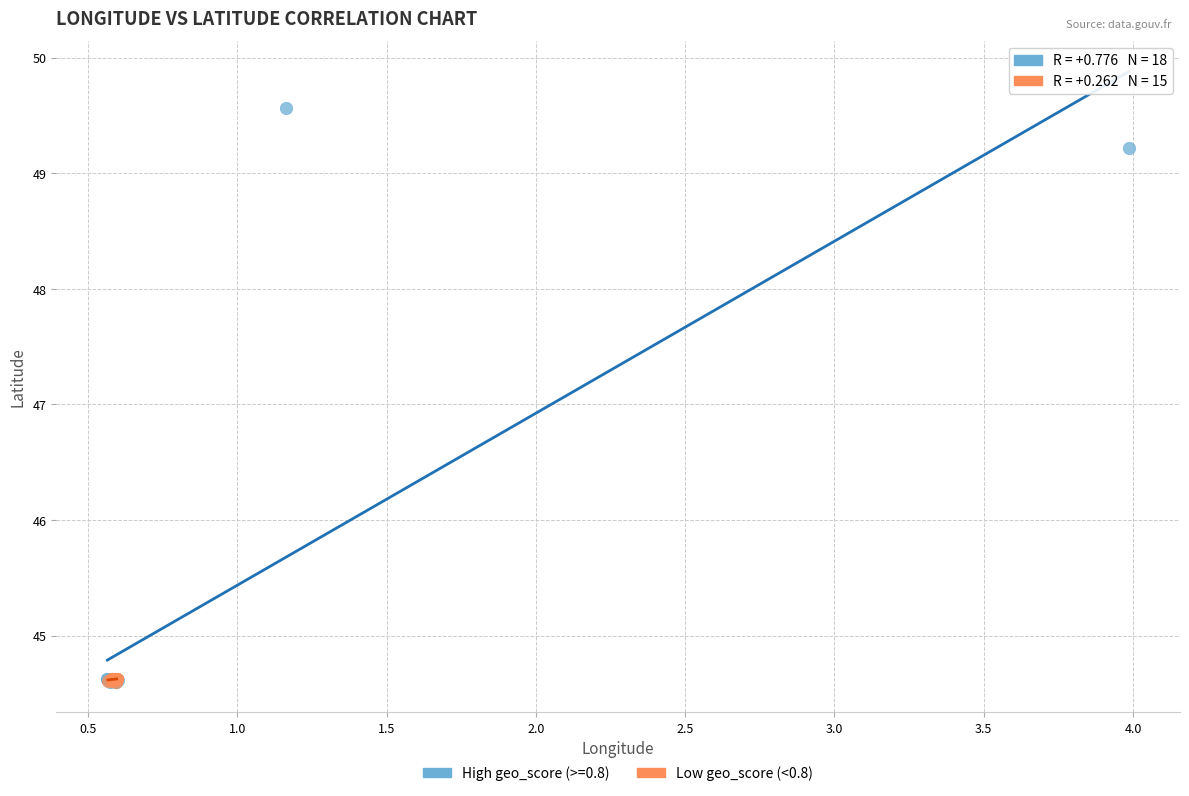

Which series has the largest Y range (max minus min)?

High geo_score (>=0.8)